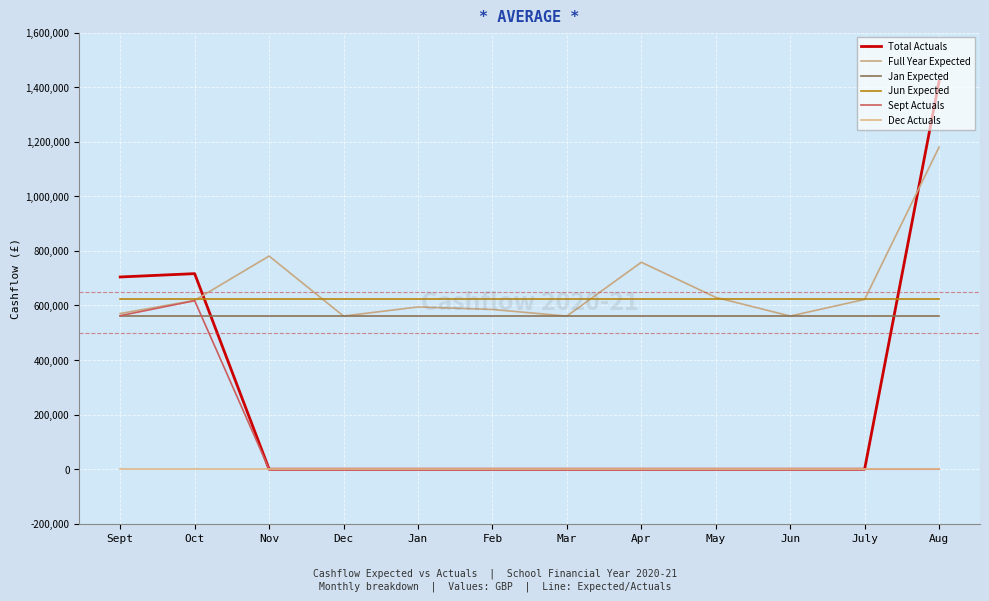

Is this an area chart (filled region under the line)?

No